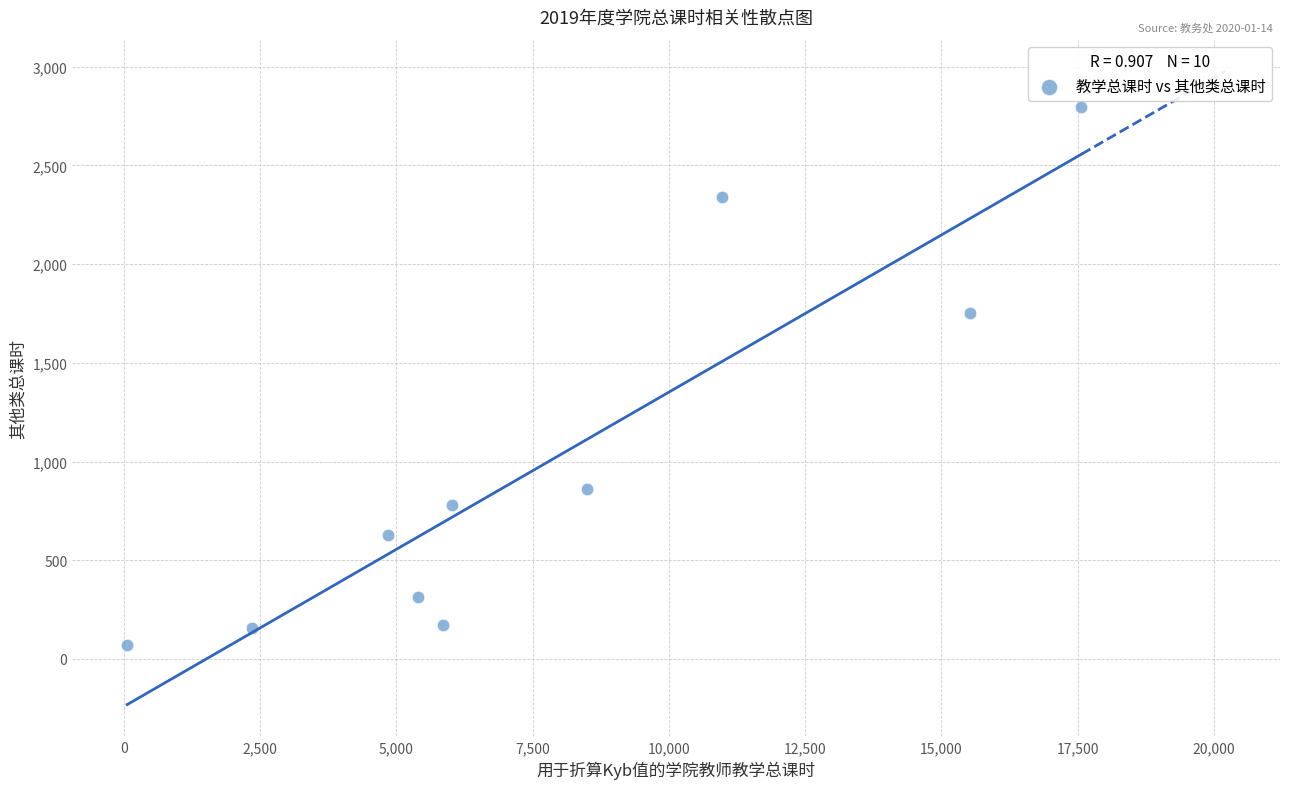

What is the average X value?

7711.0